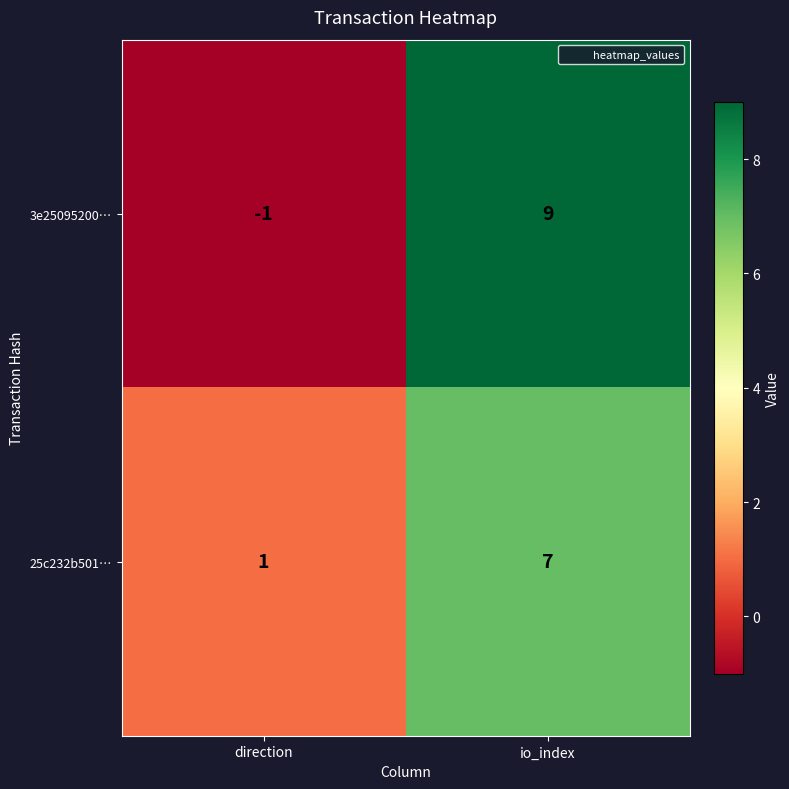

What is the minimum value shown in the chart?

-1